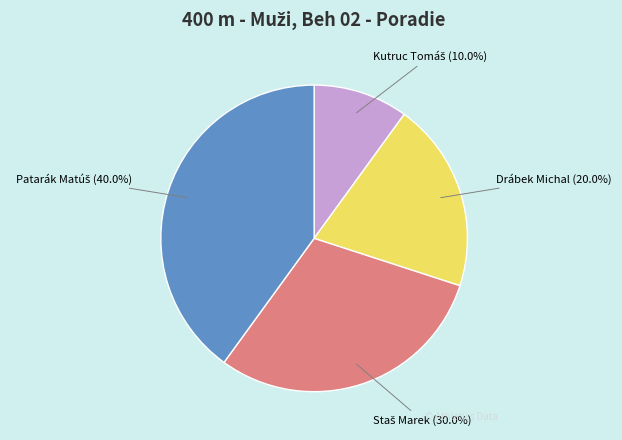

The Drábek Michal slice represents 10% of the pie. True or false?

False